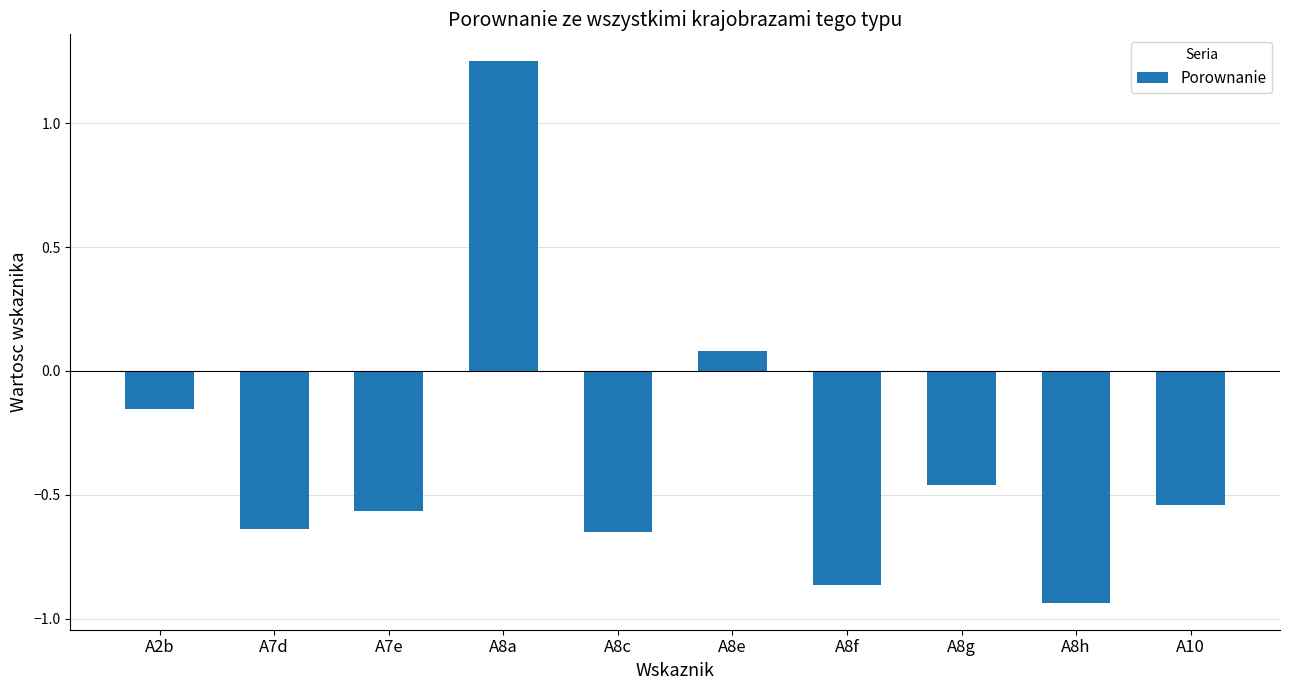

What is the label of the 7th bar from the right?

A8a